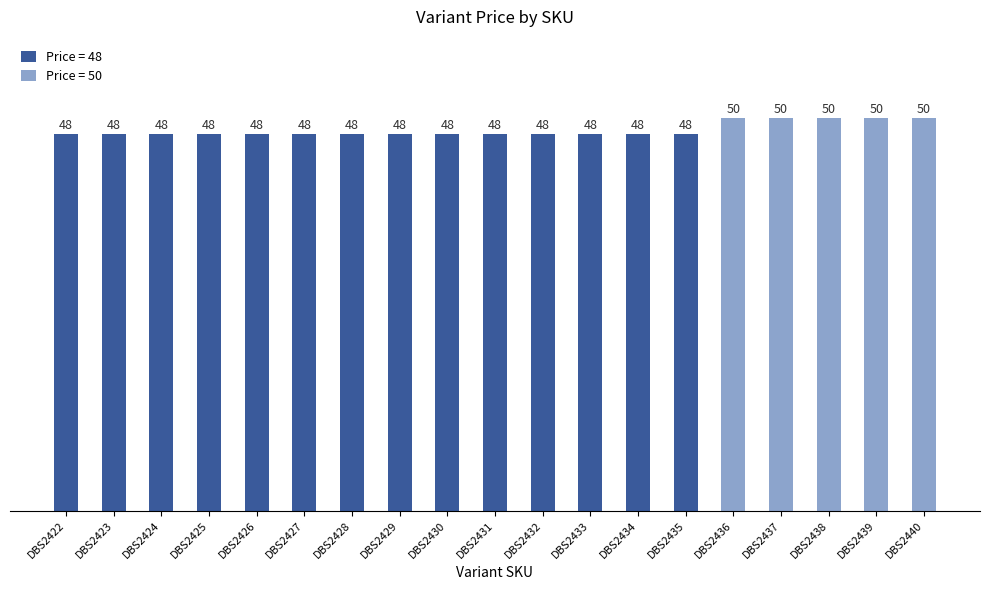

Count the number of categories in the chart.

19